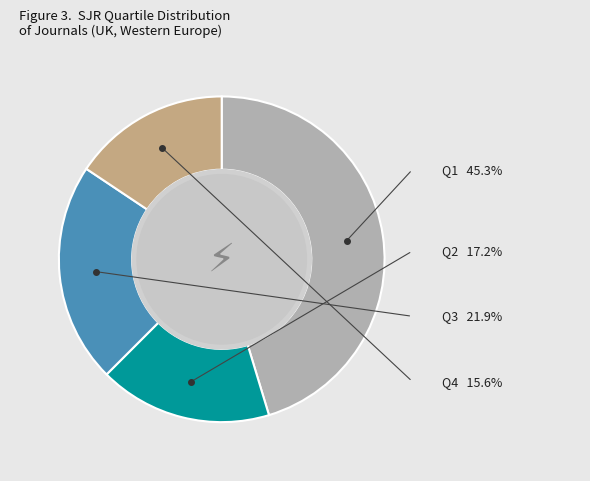

Is there any slice that represents more than half of the pie?

No